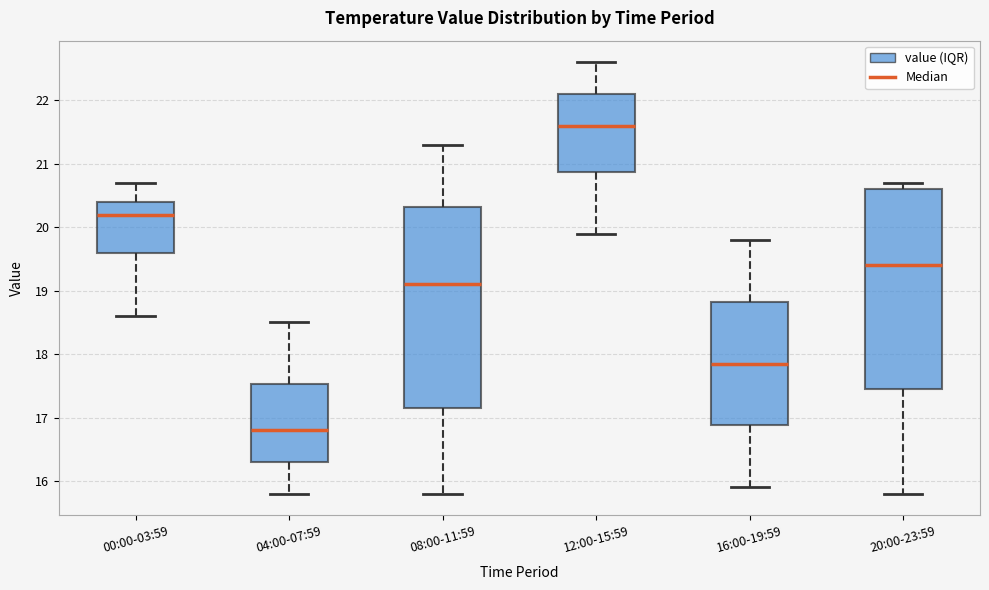

Where does the upper whisker of the box for 16:00-19:59 end on the y-axis? The values are not printed on the chart, so give them approximately, as read against the axis.

19.8